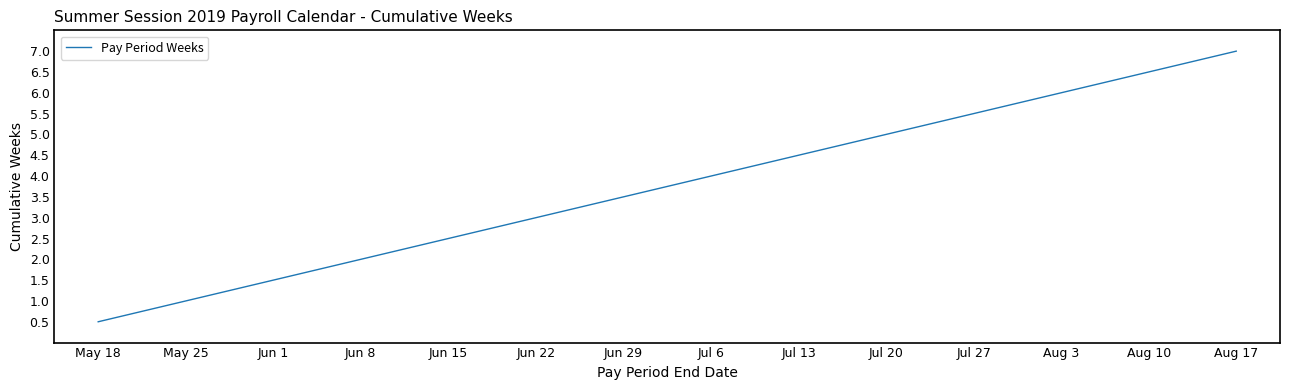

The value at Aug 17 is 2.8. True or false?

False